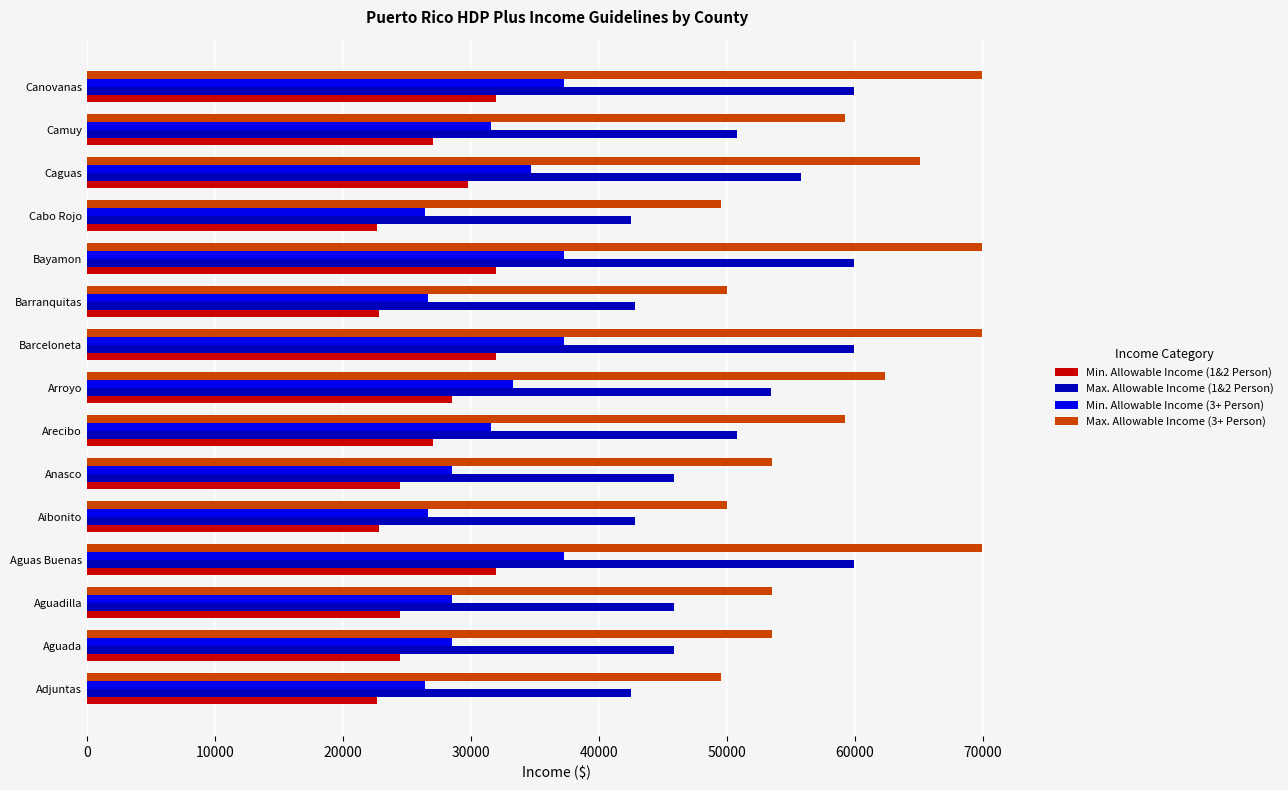

What is the difference between the highest and lowest values at Barranquitas?

27132.0